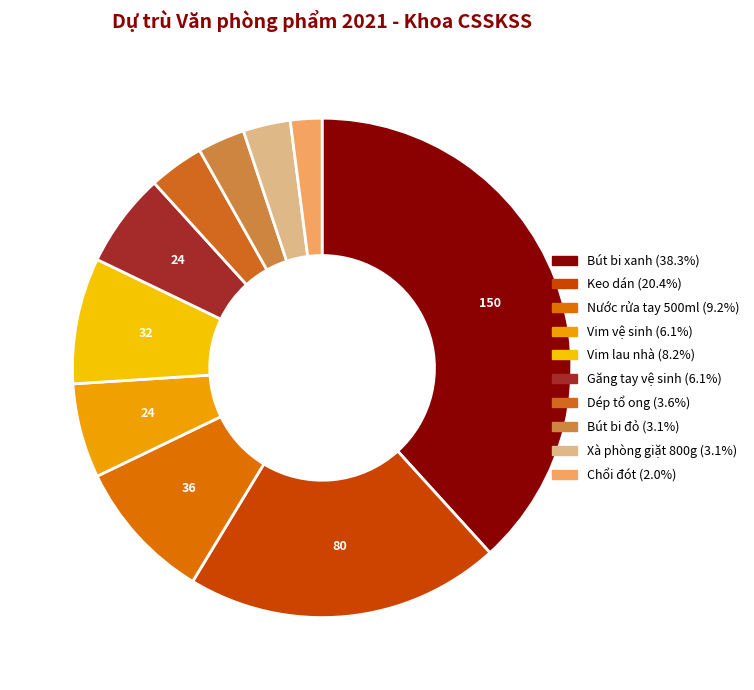

Do Chổi đót and Dép tổ ong together represent more than half of the pie?

No